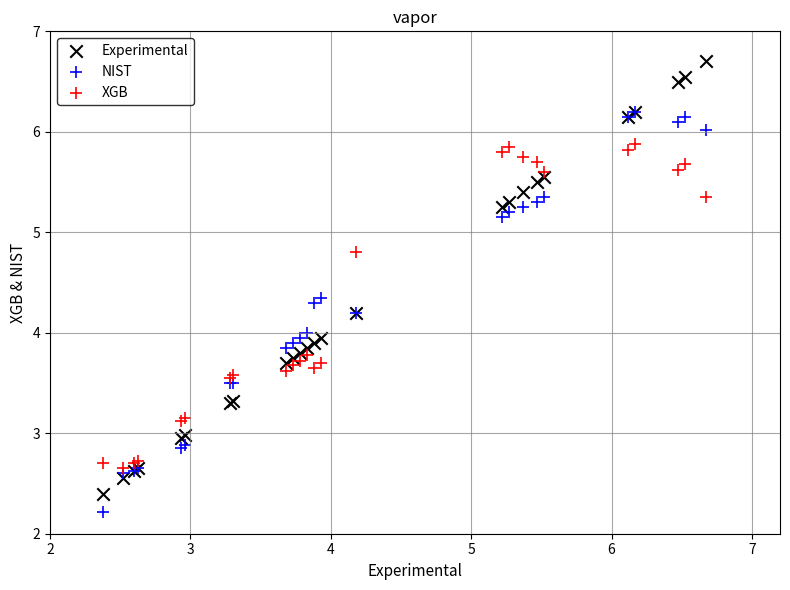

Which series contains the lowest Y value?

NIST